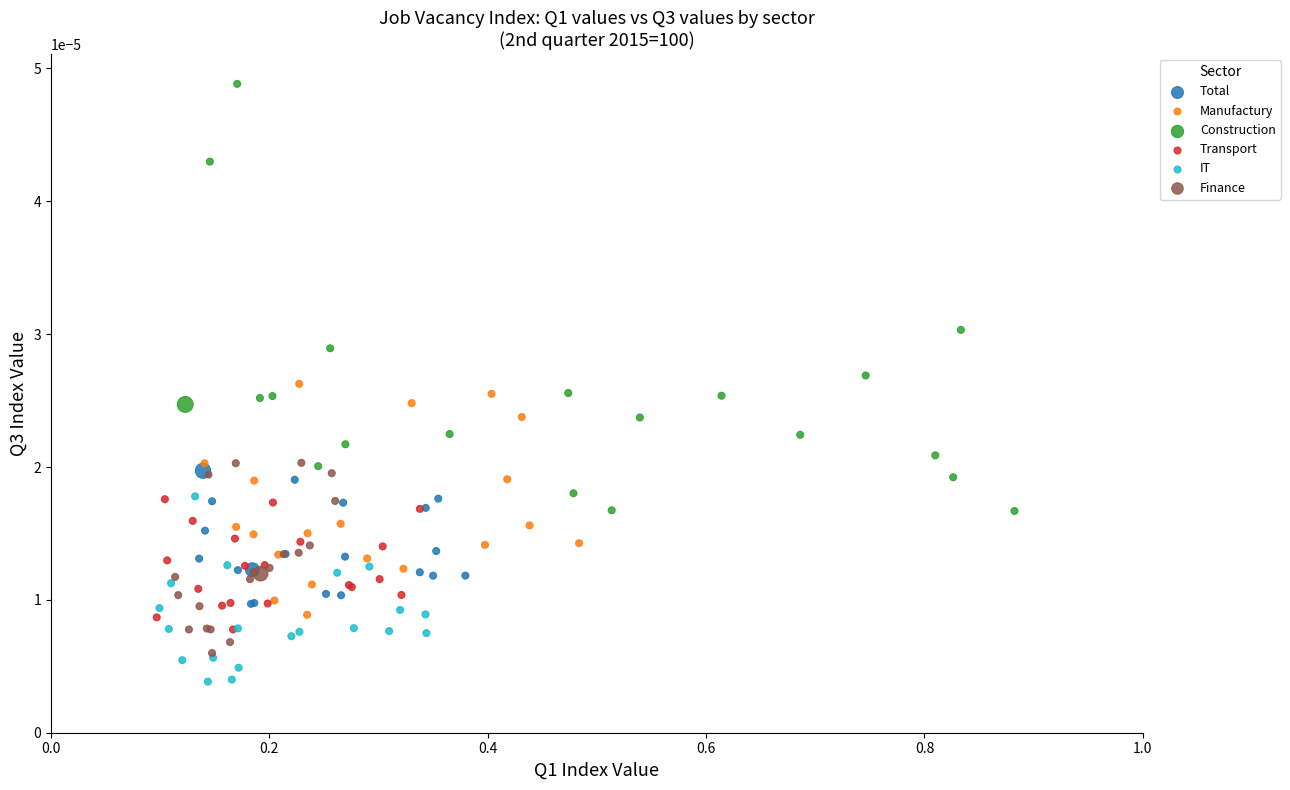

Which series has the largest Y range (max minus min)?

Construction